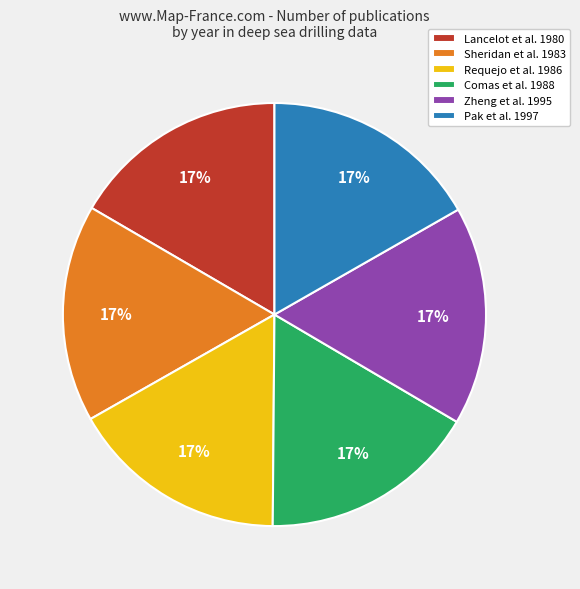

What percentage is the Pak et al. 1997 slice, to the nearest percent?

17%